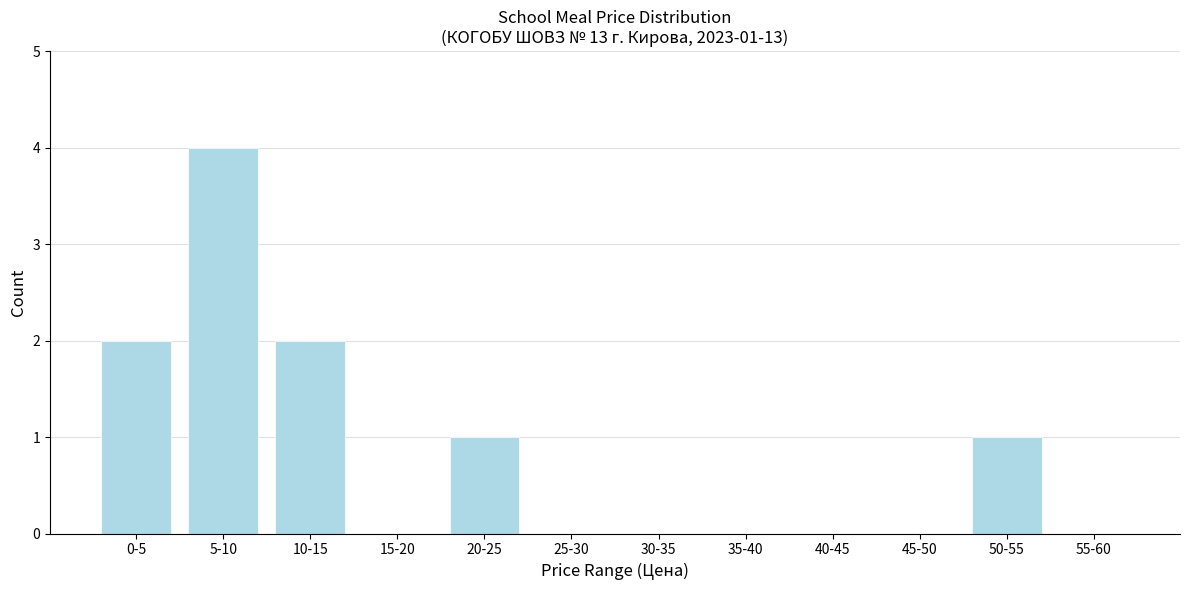

Reading left to right, transcribe all the data shown in this chart.

0-5=2	5-10=4	10-15=2	15-20=0	20-25=1	25-30=0	30-35=0	35-40=0	40-45=0	45-50=0	50-55=1	55-60=0